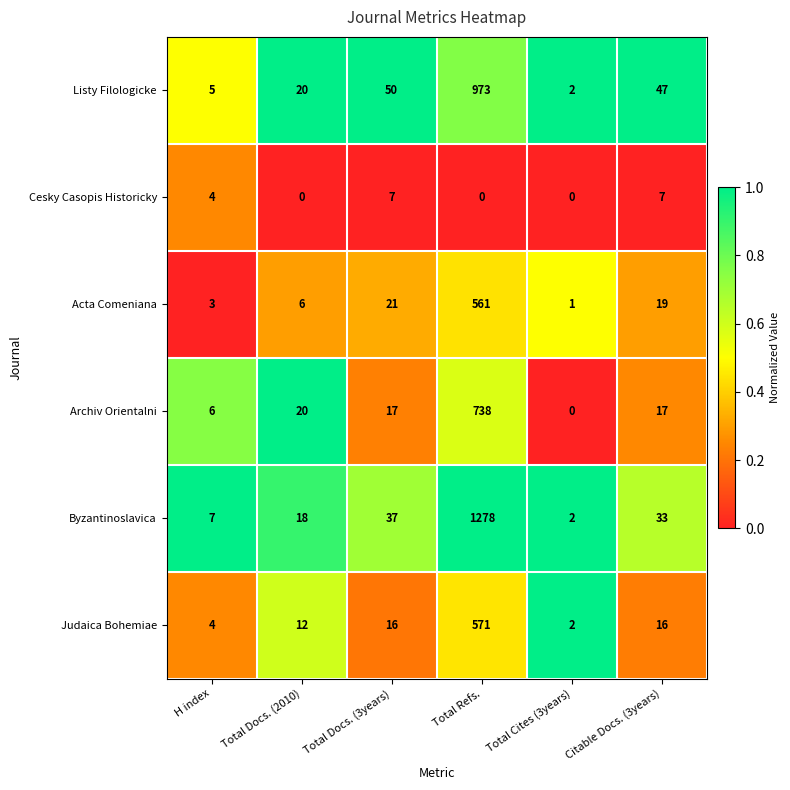

Which series has the largest range (max minus min)?

Byzantinoslavica